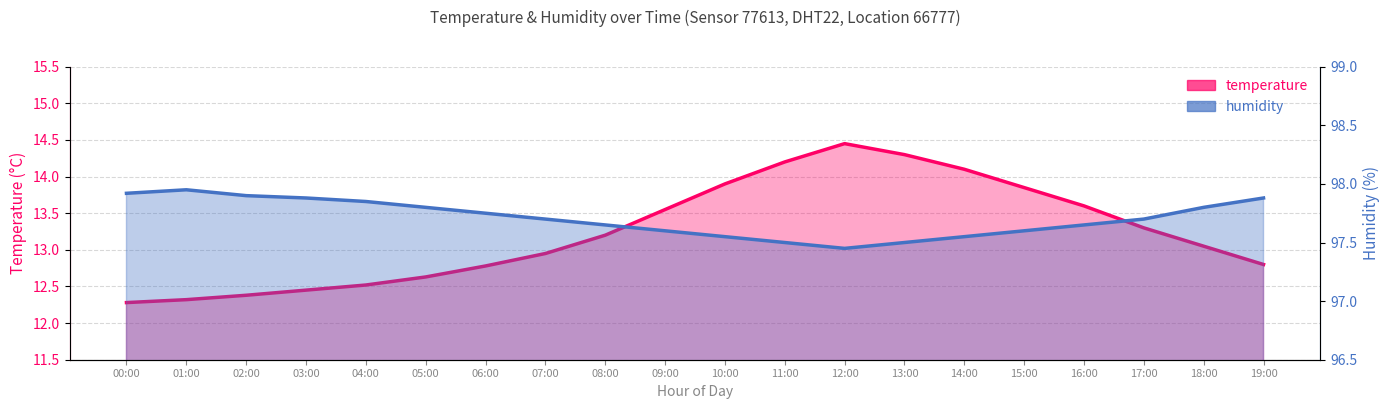

How many lines are shown in the chart?

2